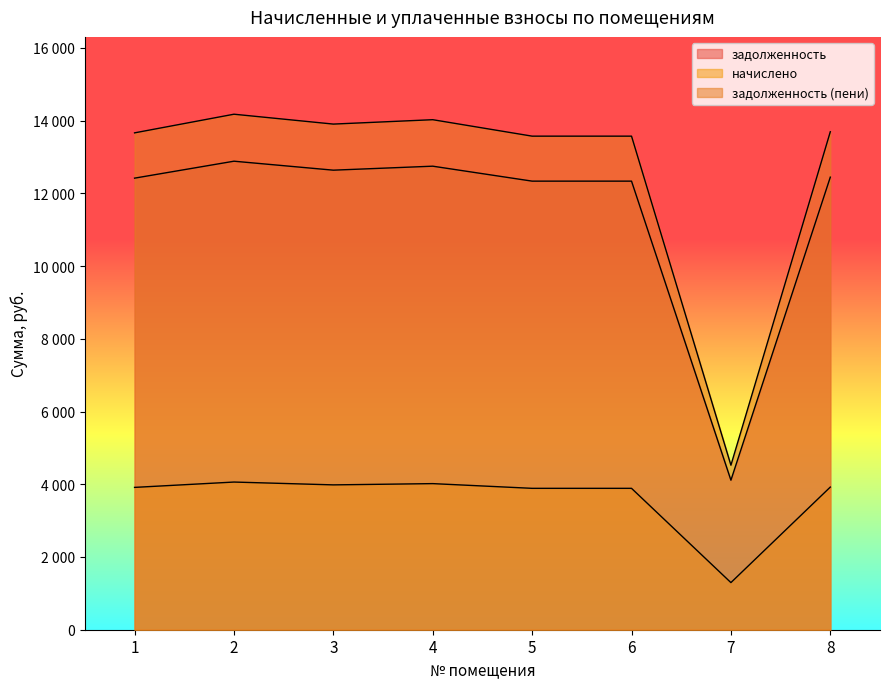

How many values in the задолженность series exceed 12445?

4